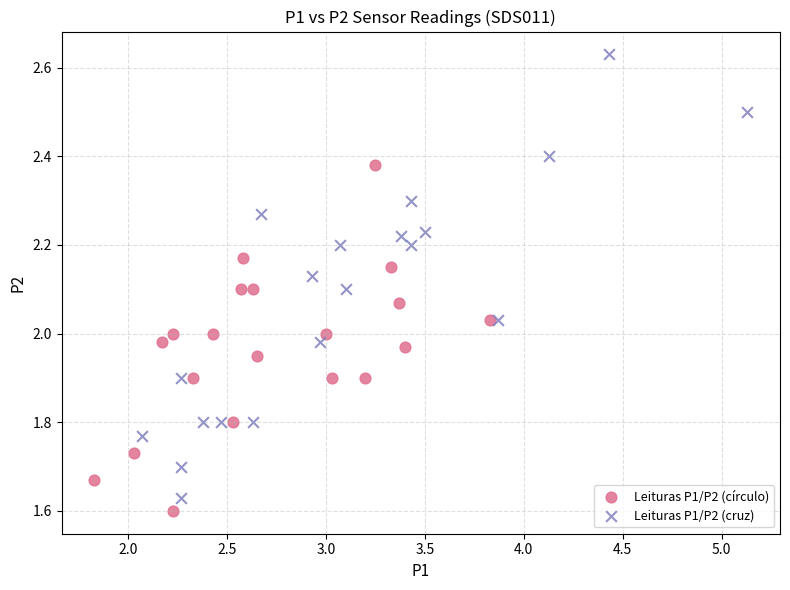

Which series contains the highest Y value?

Leituras P1/P2 (cruz)